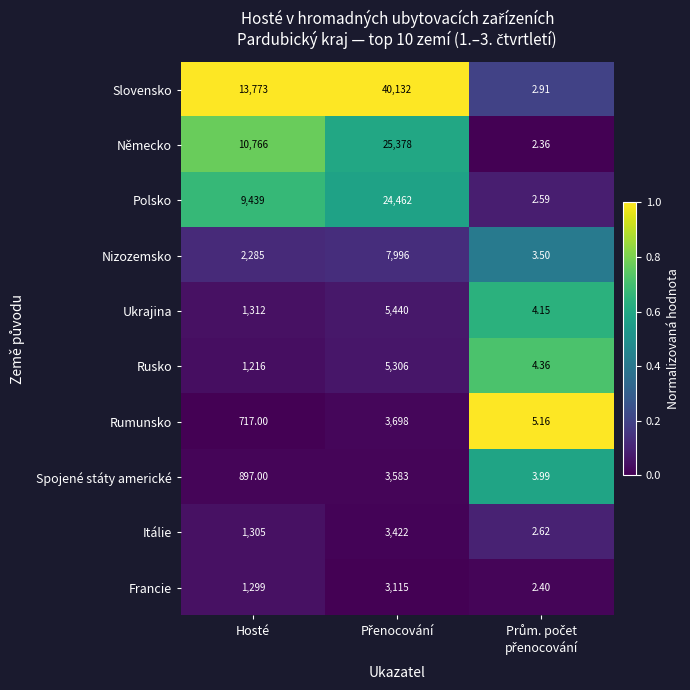

What is the greatest value displayed?

40132.0